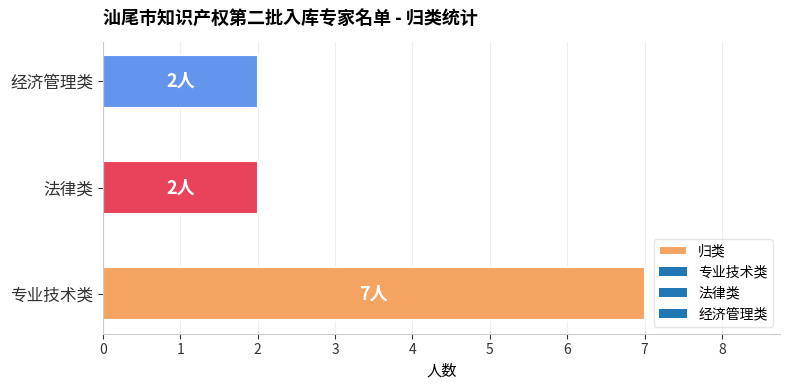

Count the values in the range 2 to 7.

3